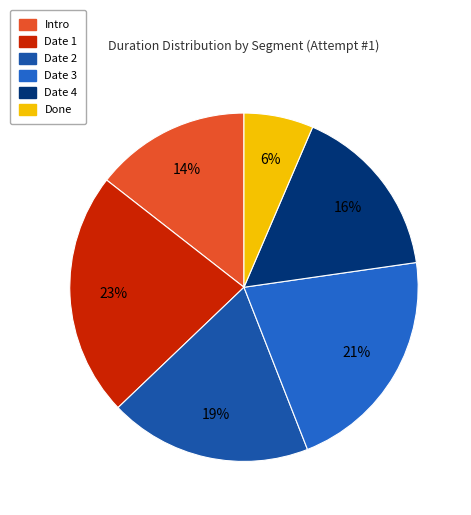

Rank the categories by value from highest to lowest.

Date 1, Date 3, Date 2, Date 4, Intro, Done